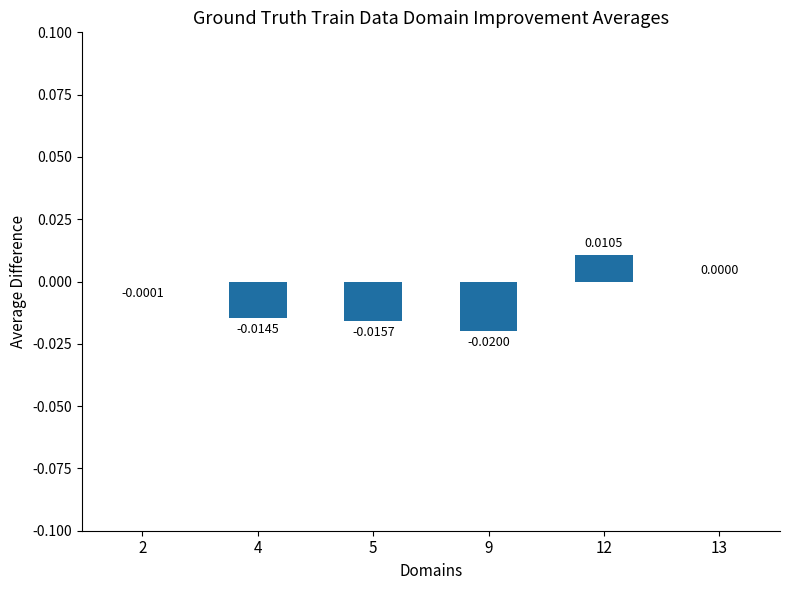

Which has a higher value, 12 or 5?

12